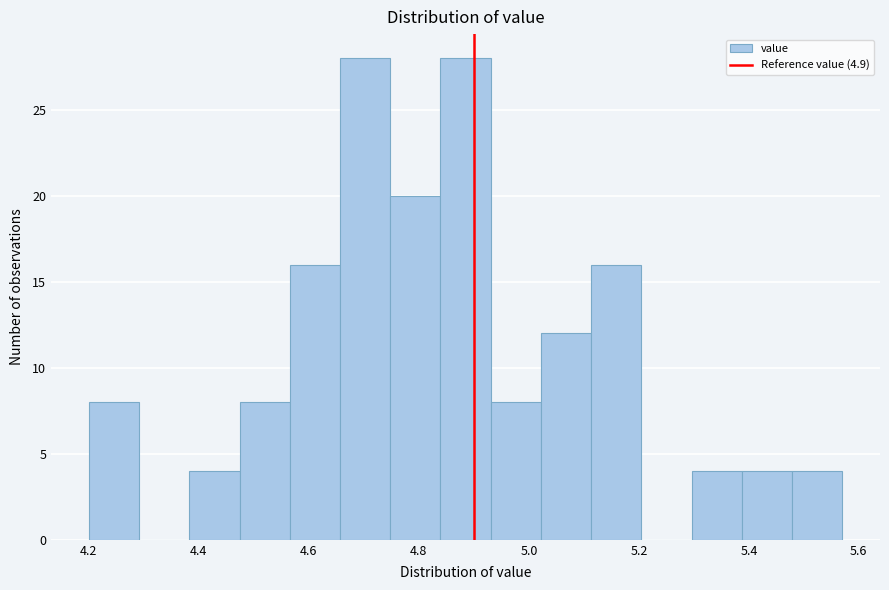

Reading left to right, list every bar in this chart as the range it spans on the x-axis followed by its height. Neither the bar edges nor the heights are printed on the chart, so give them approximately, as read against the axes.

4.20 to 4.30: 8
4.30 to 4.38: 0
4.38 to 4.48: 4
4.48 to 4.56: 8
4.56 to 4.66: 16
4.66 to 4.74: 28
4.74 to 4.84: 20
4.84 to 4.94: 28
4.94 to 5.02: 8
5.02 to 5.12: 12
5.12 to 5.20: 16
5.20 to 5.30: 0
5.30 to 5.38: 4
5.38 to 5.48: 4
5.48 to 5.58: 4